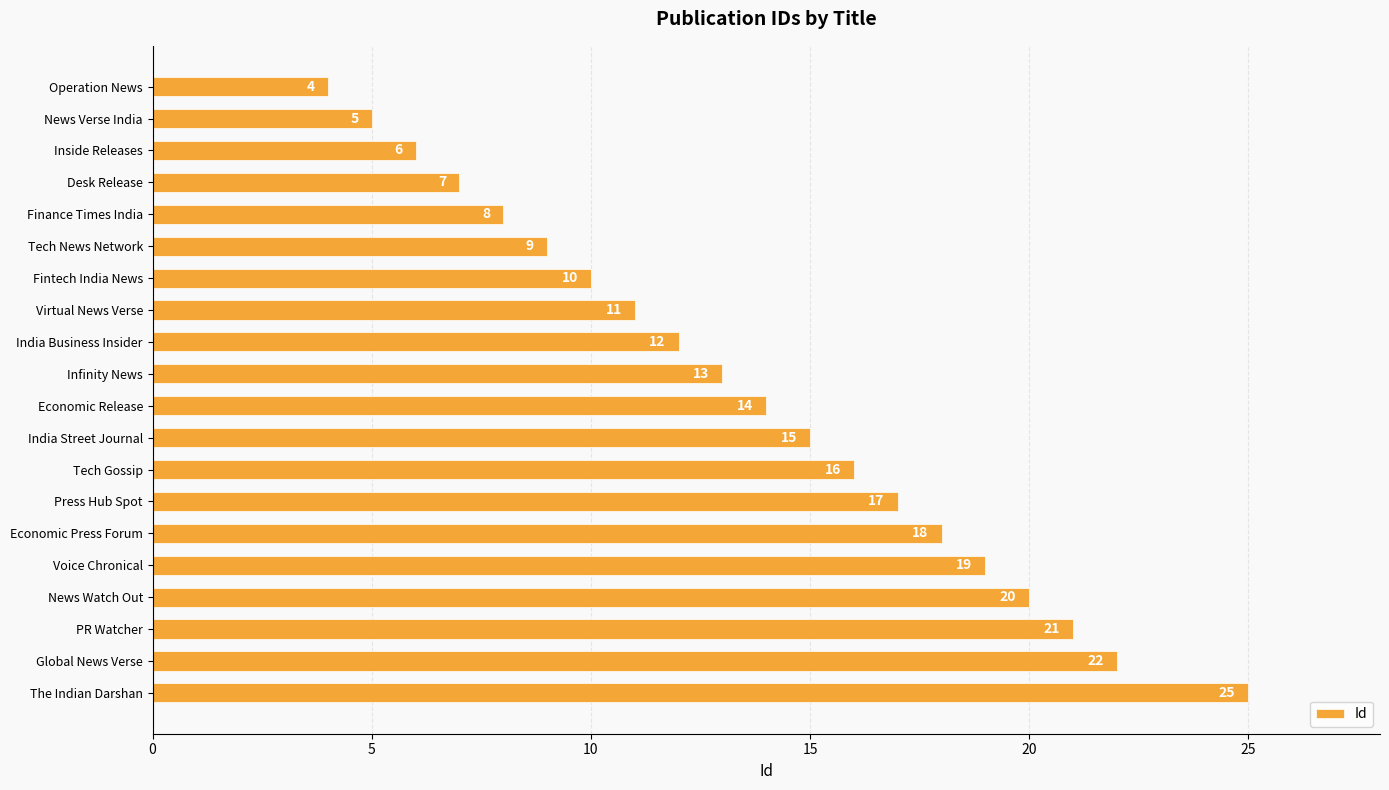

Where is the data nearest to the value 14?

Economic Release